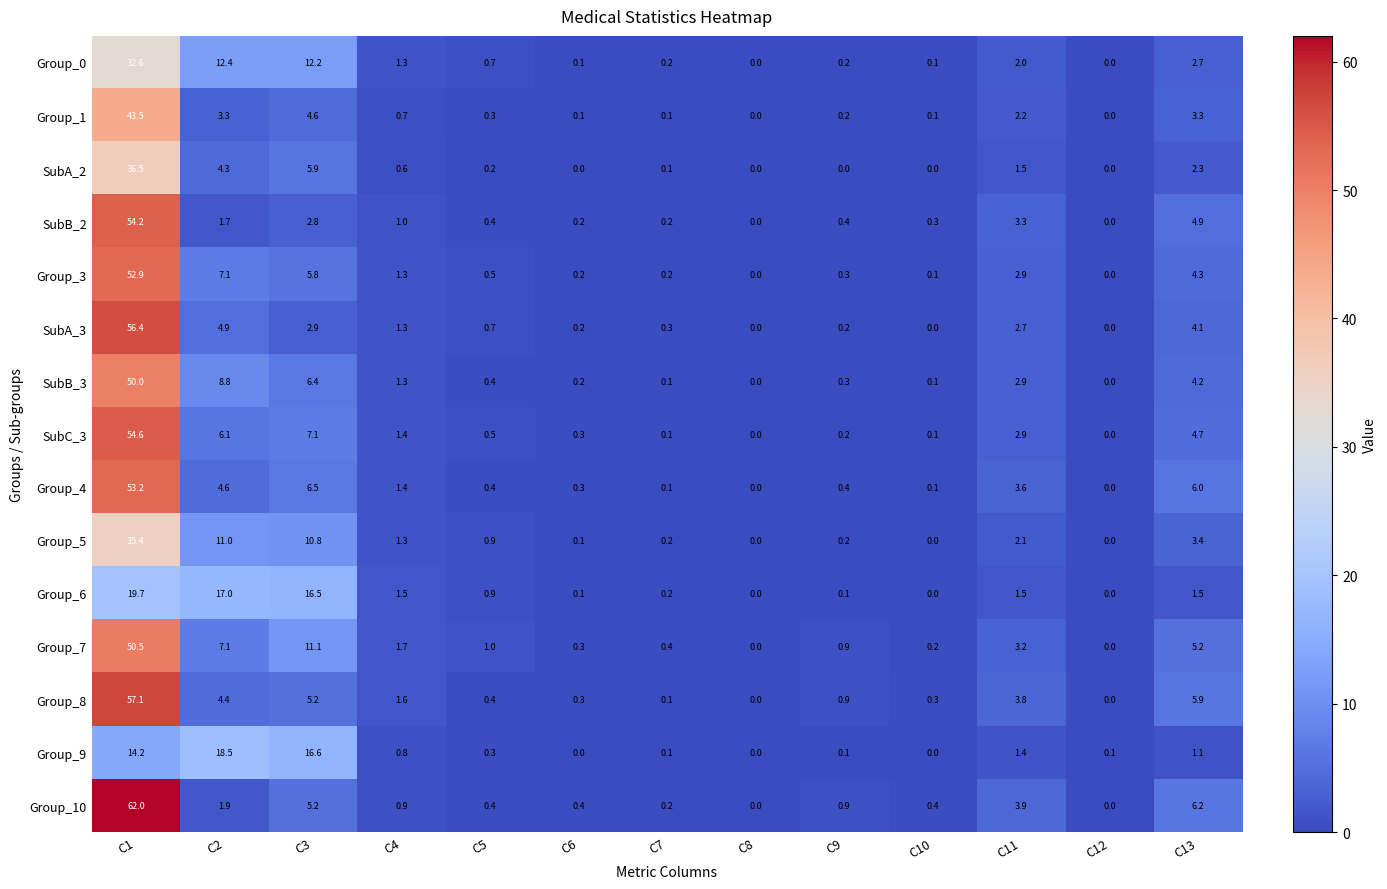

Rank the series by their maximum value, from highest to lowest.

Group_10, Group_8, SubA_3, SubC_3, SubB_2, Group_4, Group_3, Group_7, SubB_3, Group_1, SubA_2, Group_5, Group_0, Group_6, Group_9